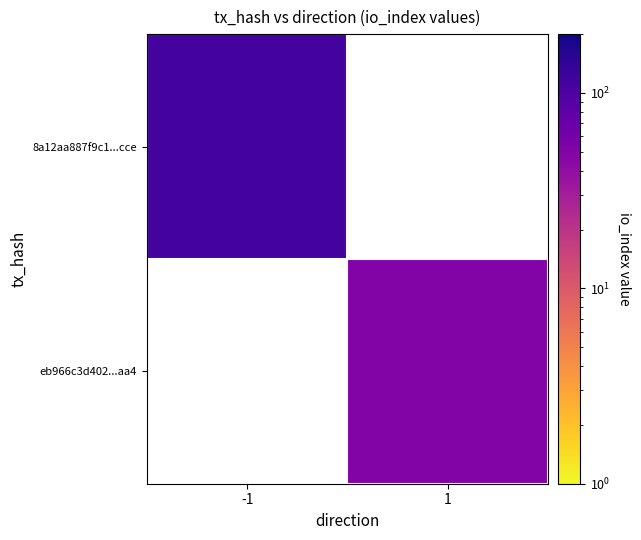

How many values in eb966c3d402...aa4 are above zero?

1